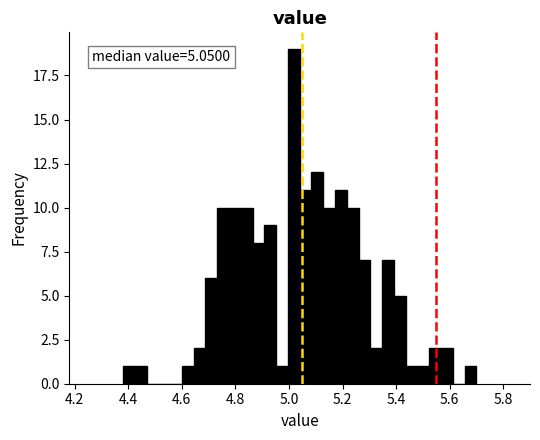

Around what value on the x-axis is the tallest bar? Give the approximate position of its centre, as read against the axis.

5.02